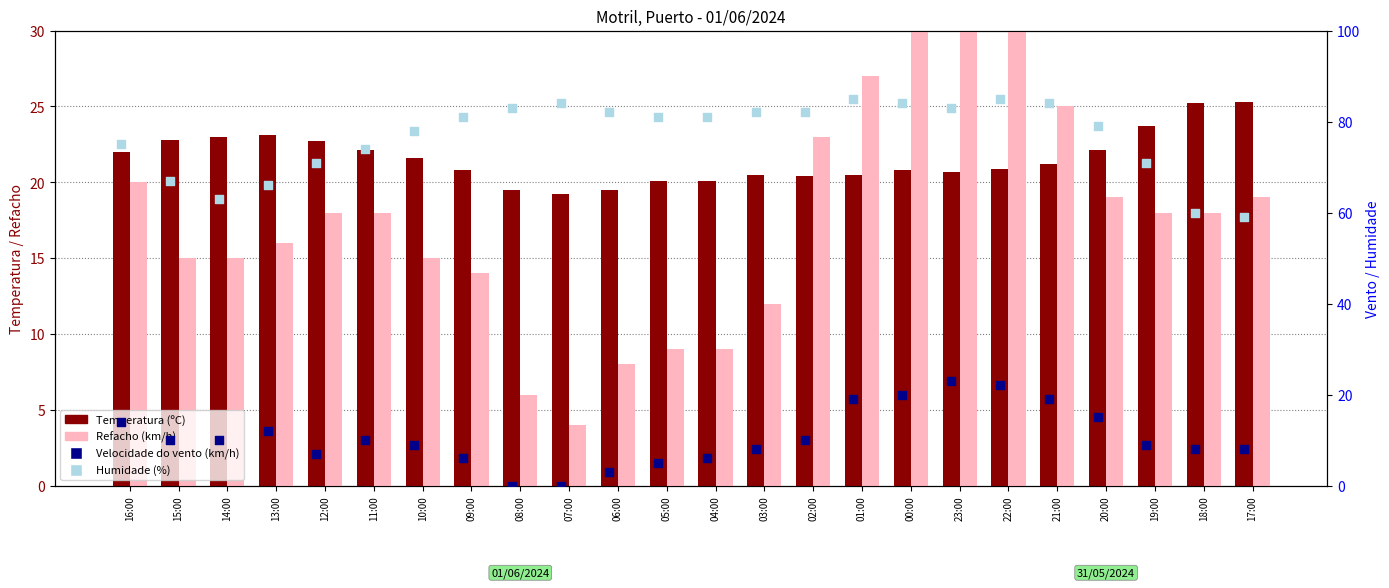

Is the value of Refacho (km/h) at 21:00 greater than the value of Humidade (%) at 18:00?

No